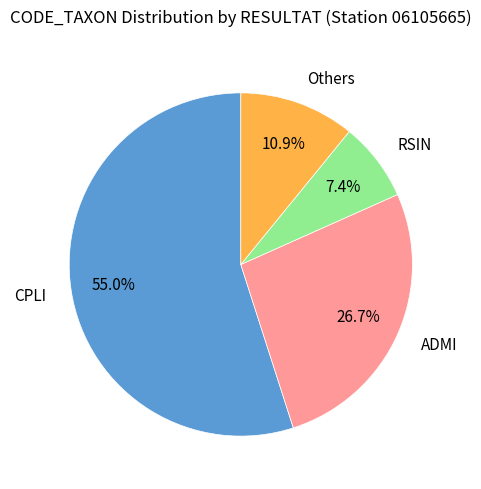

How many slices are in this pie chart?

4